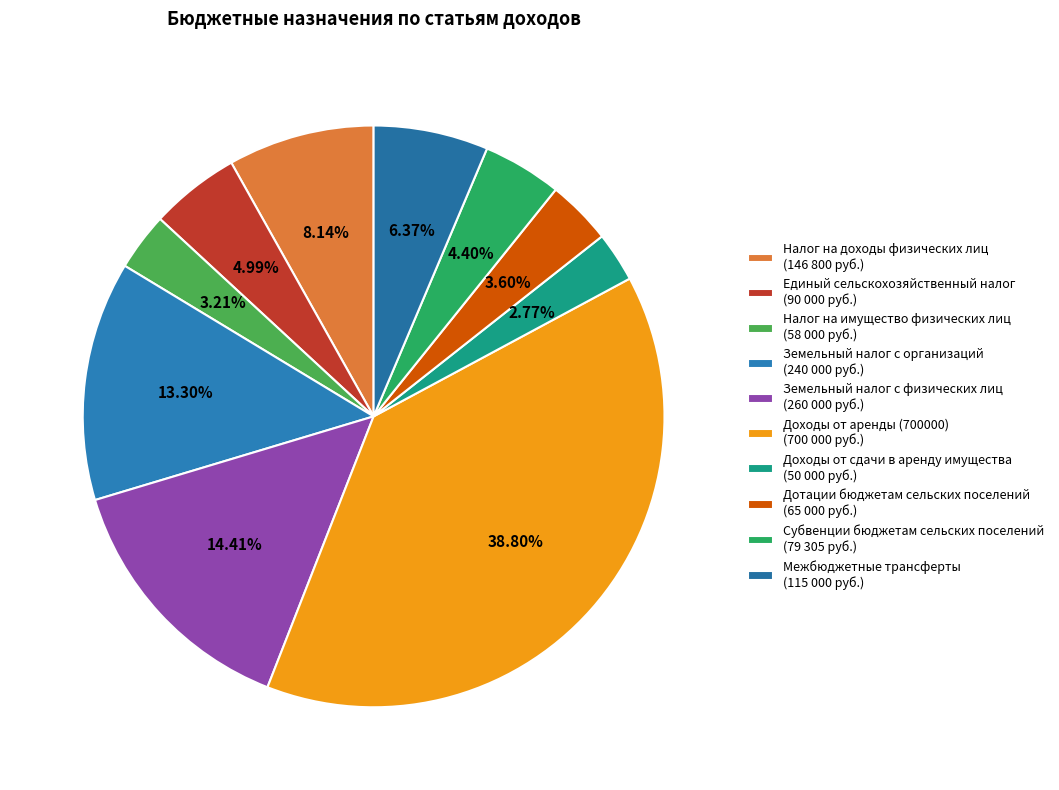

What is the change in value from Земельный налог с организаций to Доходы от аренды (700000)?

+460000